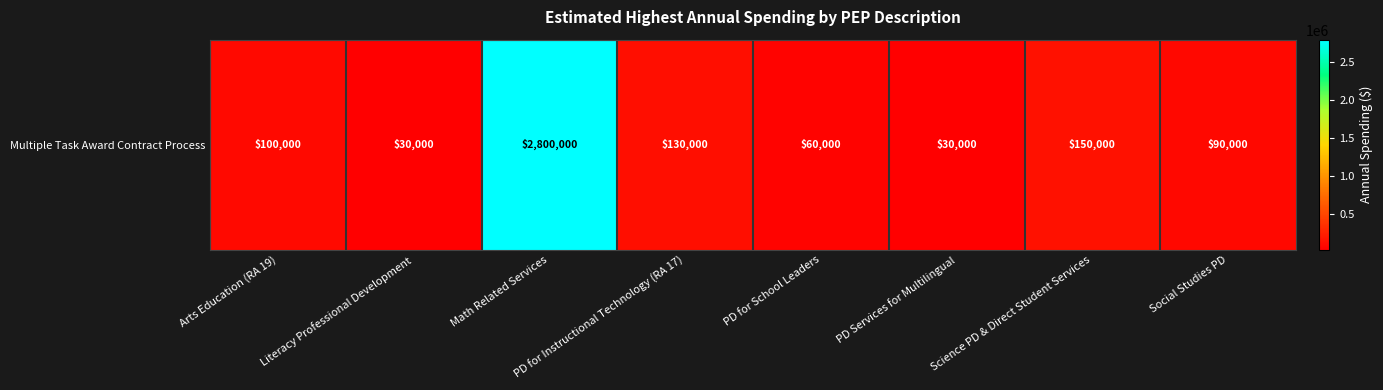

What is the difference between the second highest and minimum values?

120000